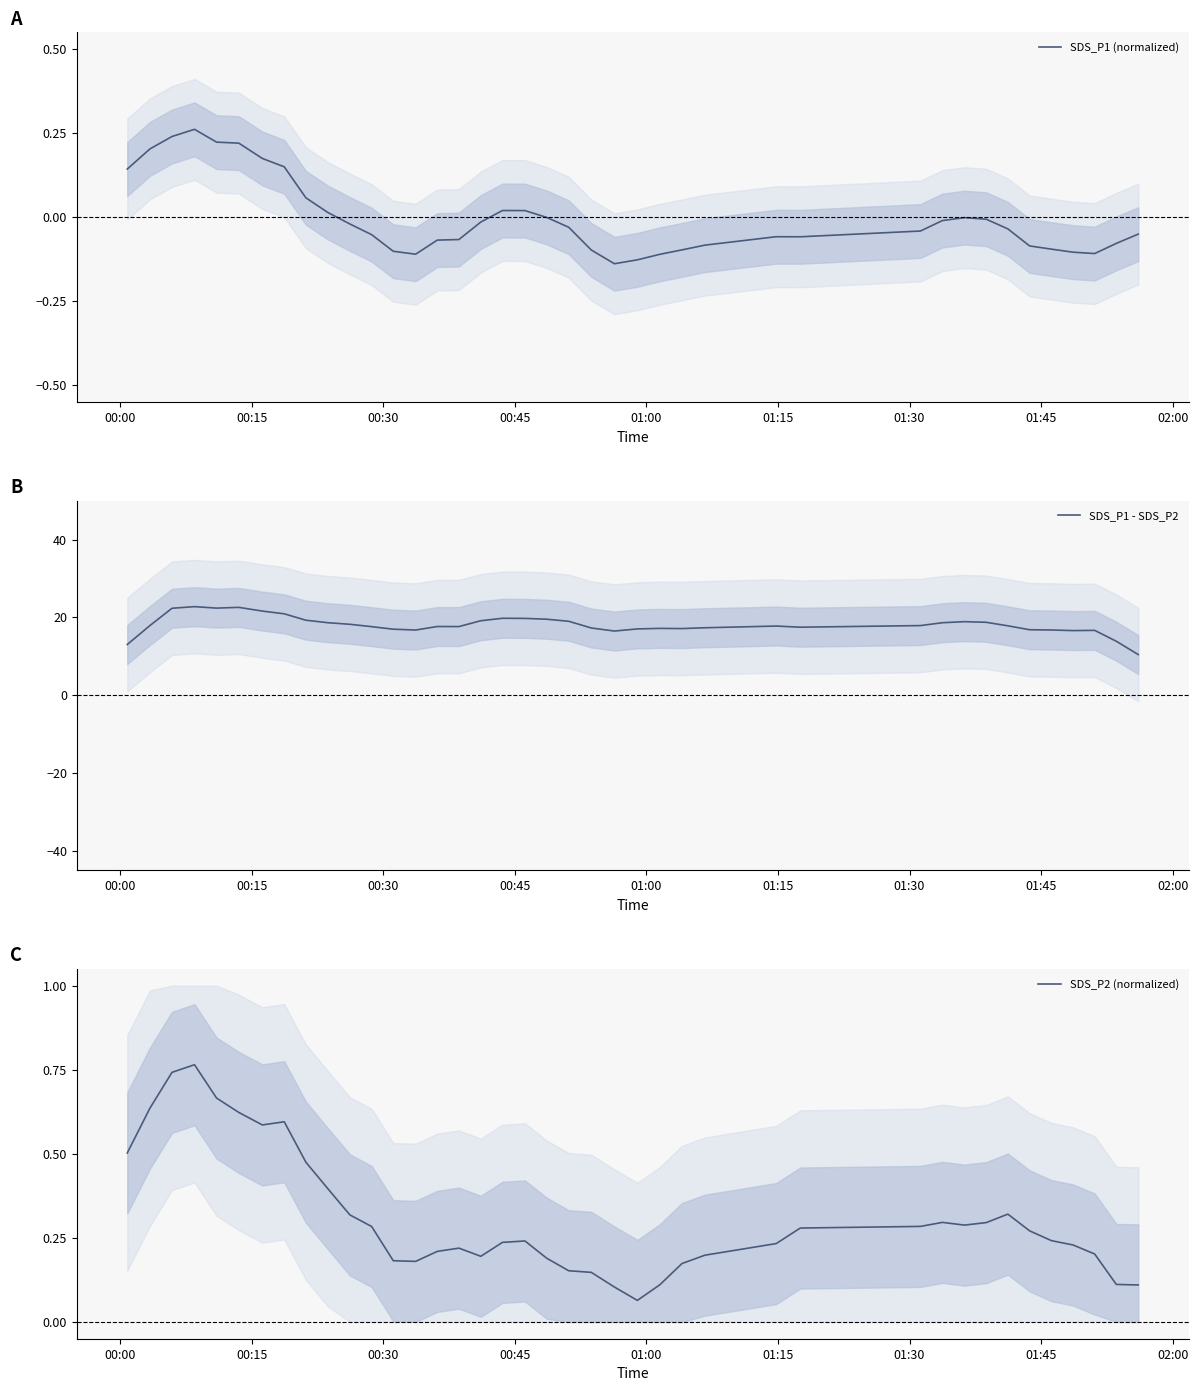

What is the lowest value of the SDS_P1 - SDS_P2 series?

10.5